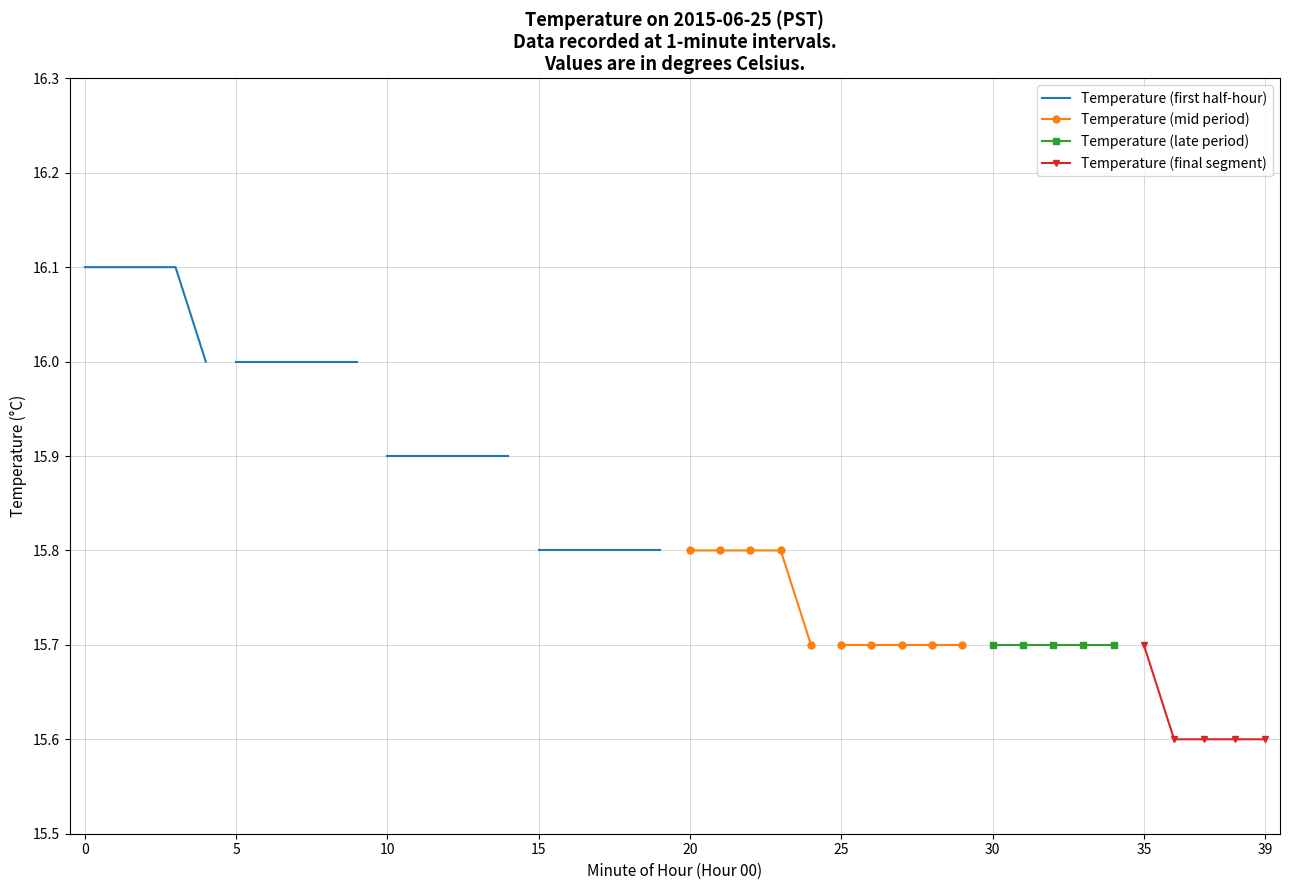

Count the Temperature (mid period) values in the range 15 to 16.

5